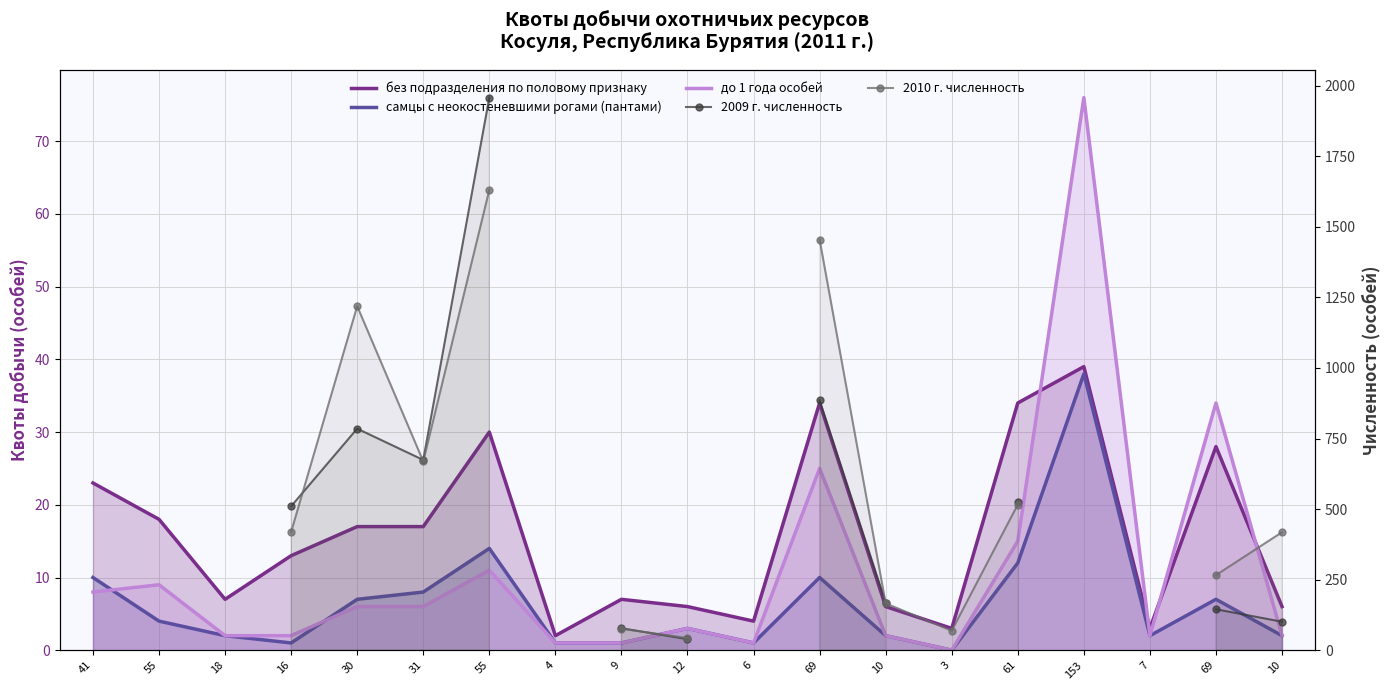

What is the label of the 10th point from the left?

12